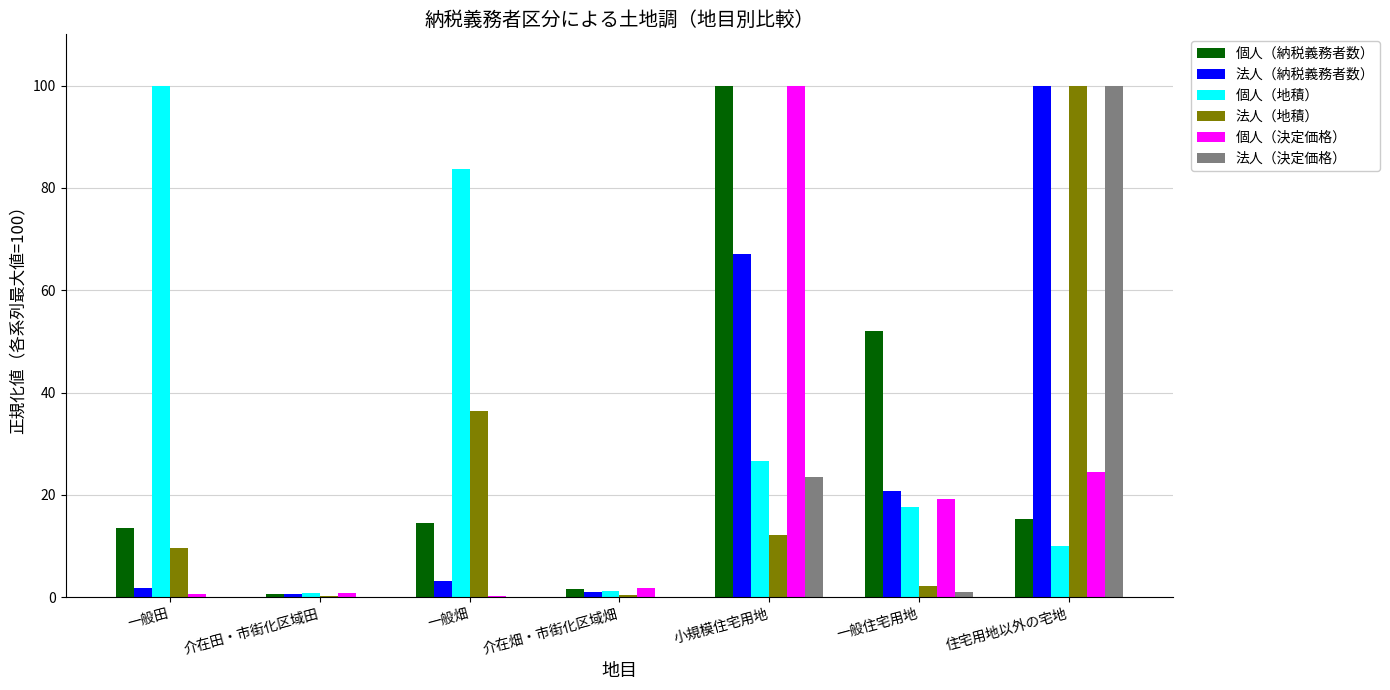

Which series changed the most between 一般田 and 一般畑?

法人（地積）